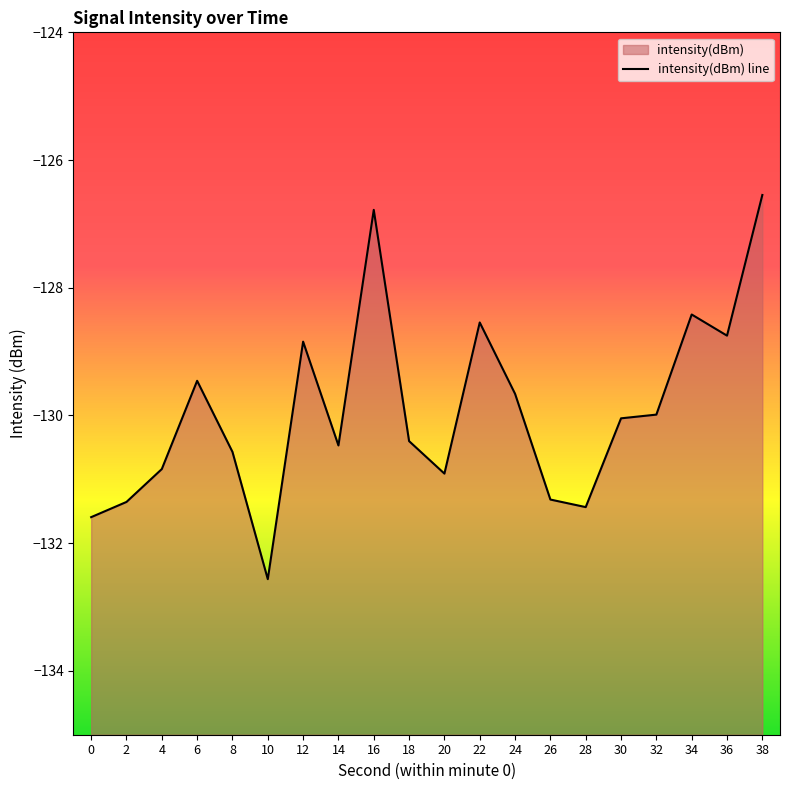

What is the greatest value displayed?

-126.5